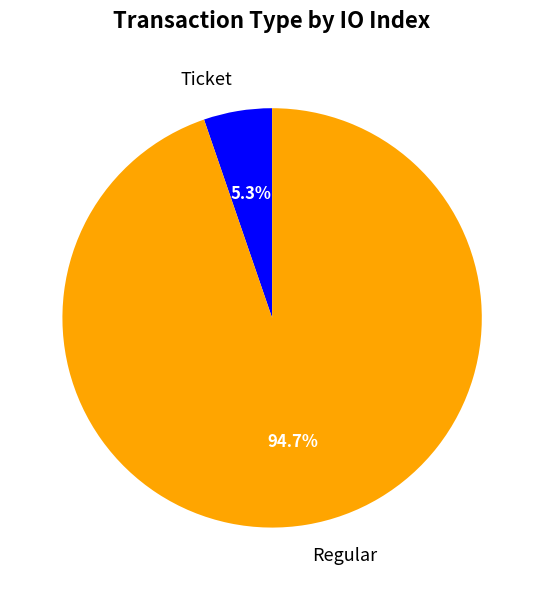

Is there a majority slice in this chart?

Yes